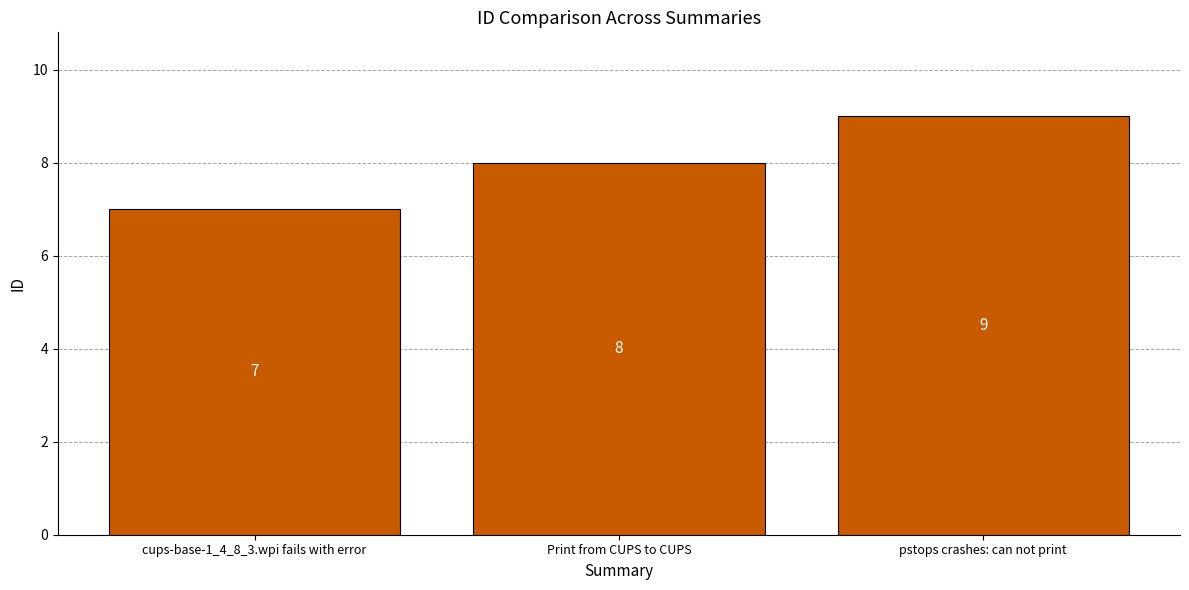

Count the values in the range 7 to 9.

3